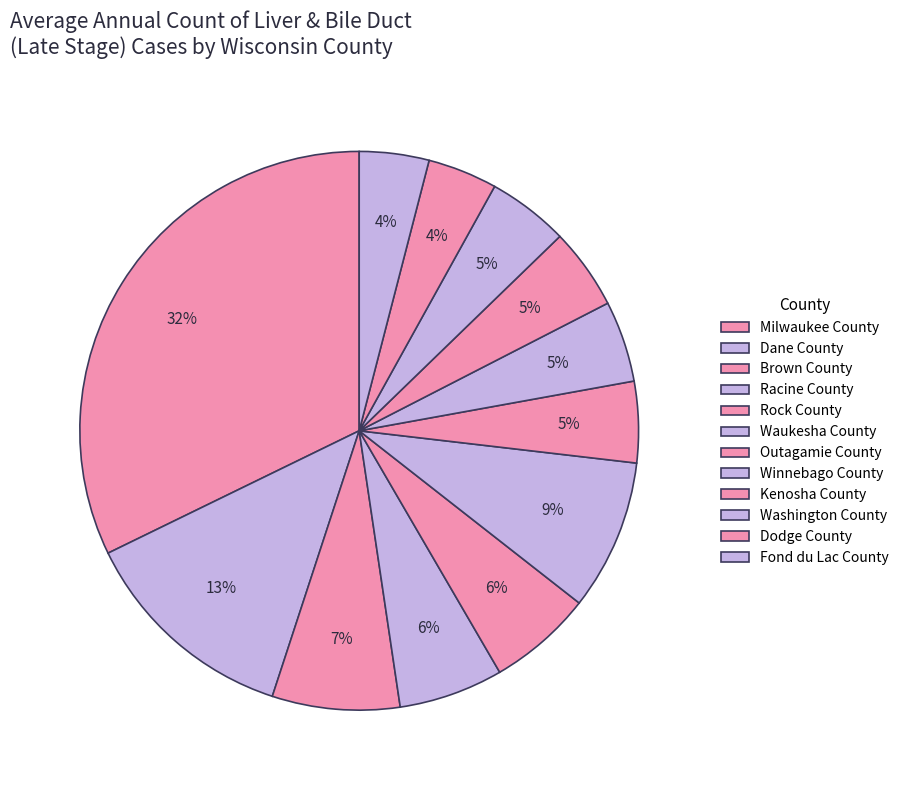

Count the number of slices in the pie.

12